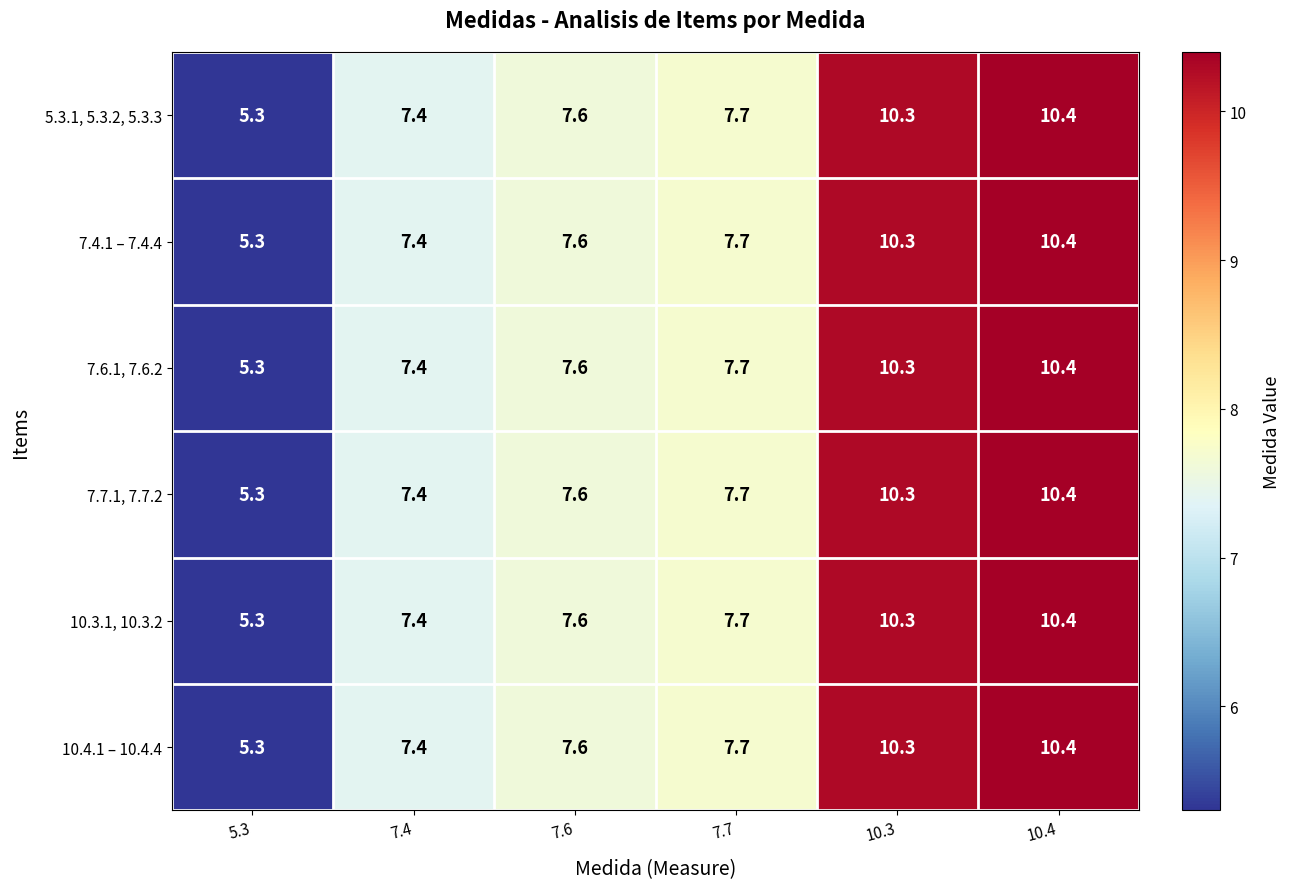

At which category is the sum across all series the highest?

10.4